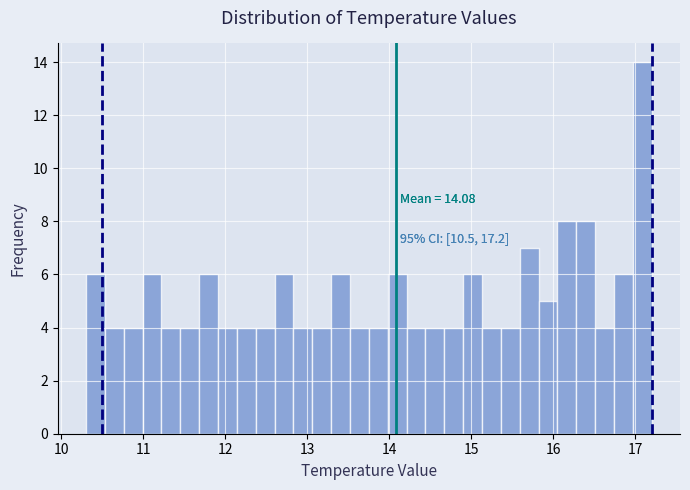

Read against the x-axis, roughly where is the centre of the tallest bar?

17.1